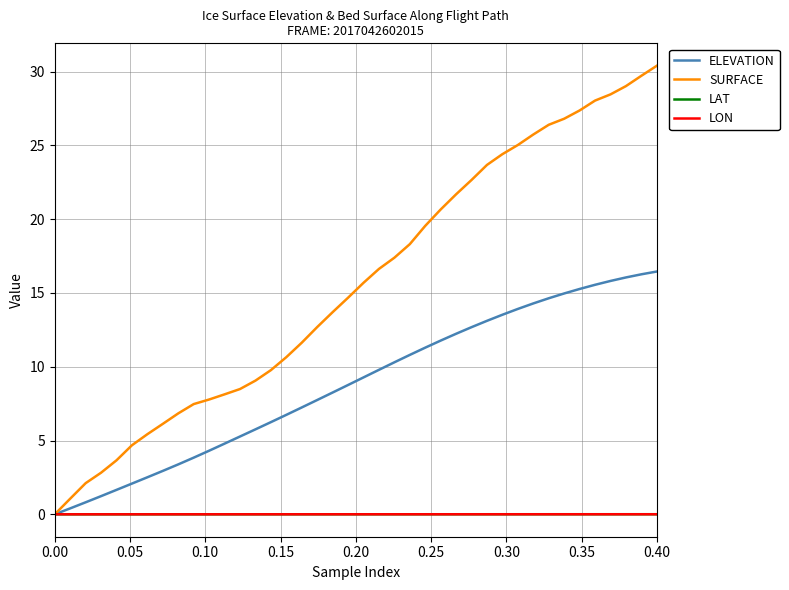

What is the greatest value displayed?

30.4